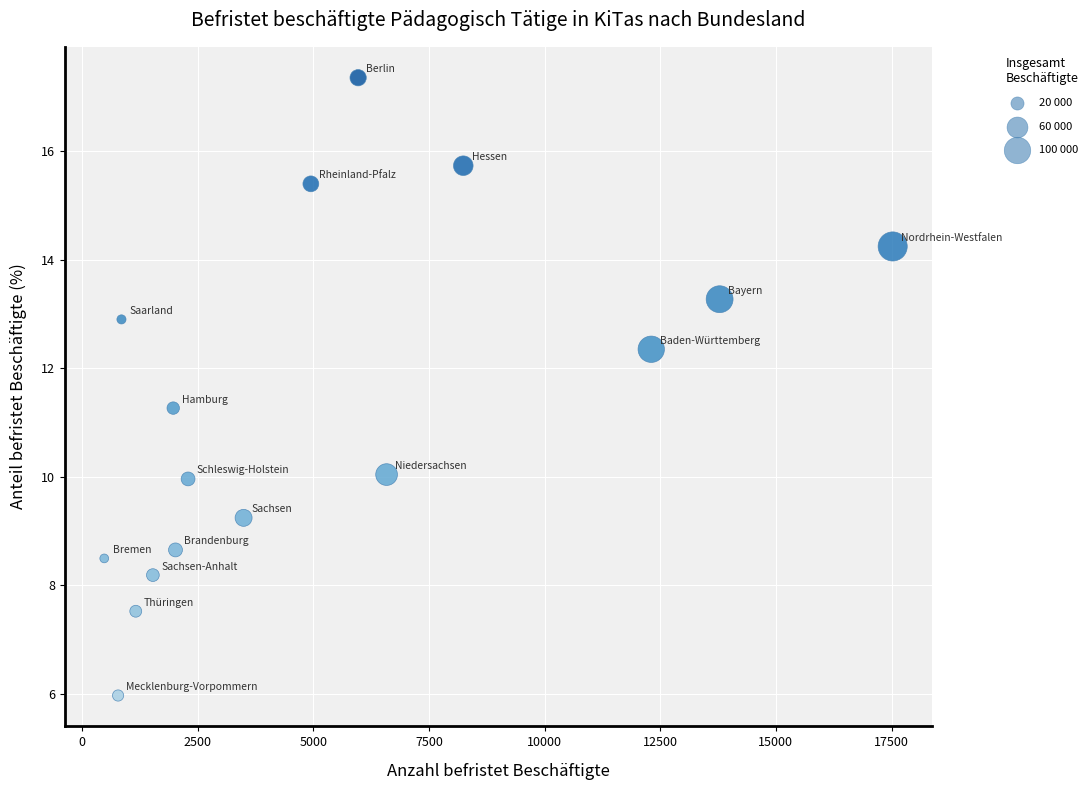

What Y value in the scatter plot is closest to 11?

11.3